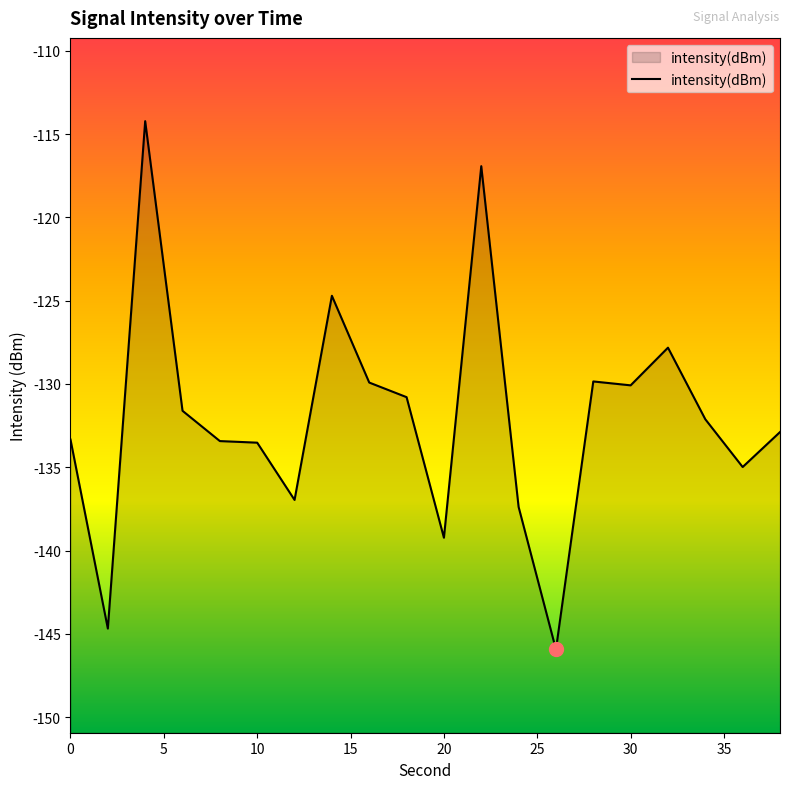

Is it true that the value at 10 is -59.3?

False